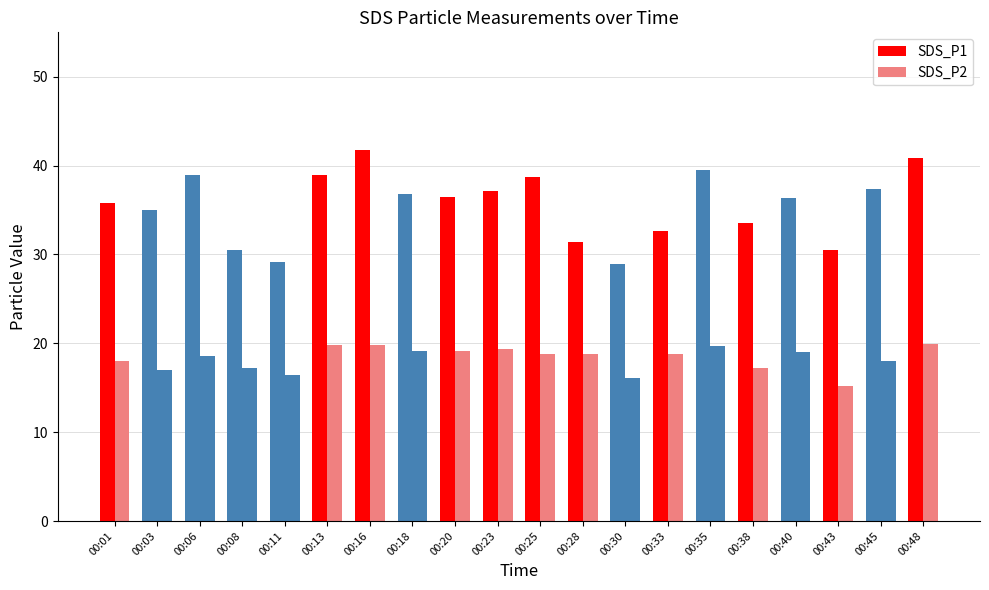

How many bars are there in each group?

2